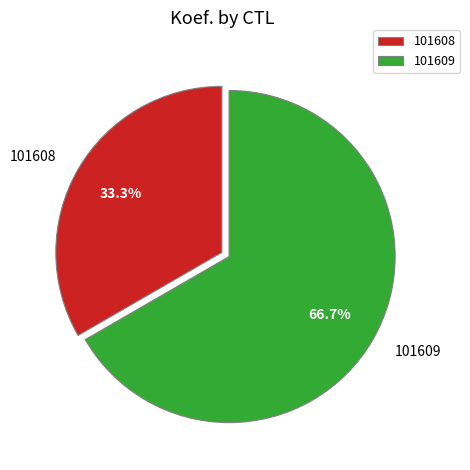

To the nearest percent, what is the average slice percentage?

50%